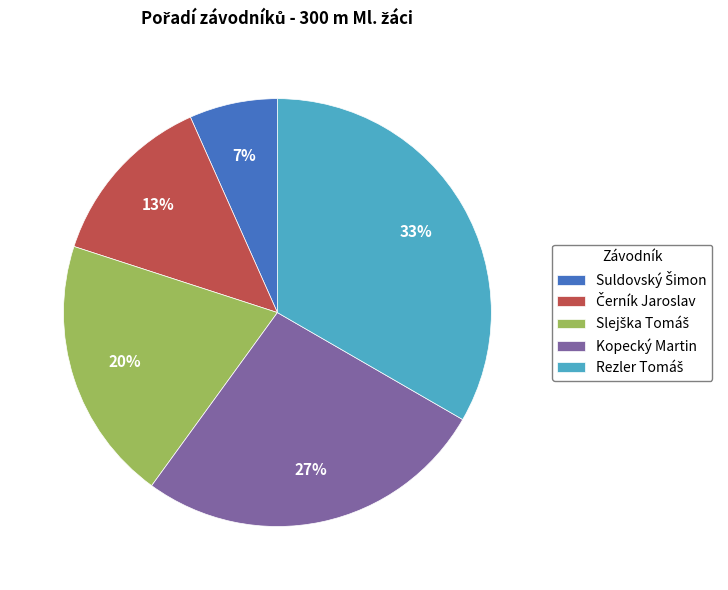

Is it true that Kopecký Martin is 27% of the pie?

True